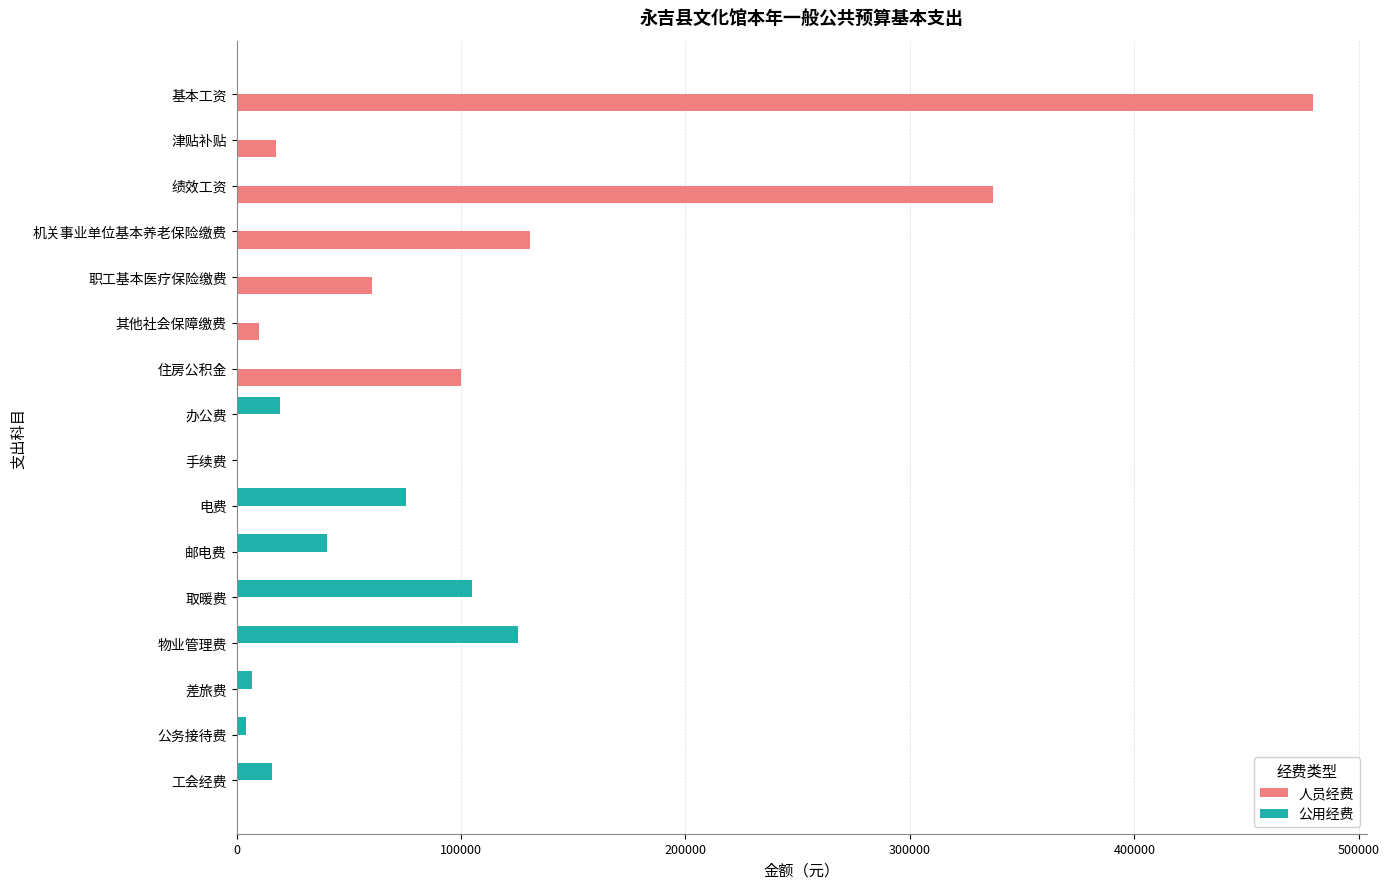

True or false: 人员经费 has a value of 0.0 at 取暖费.

True